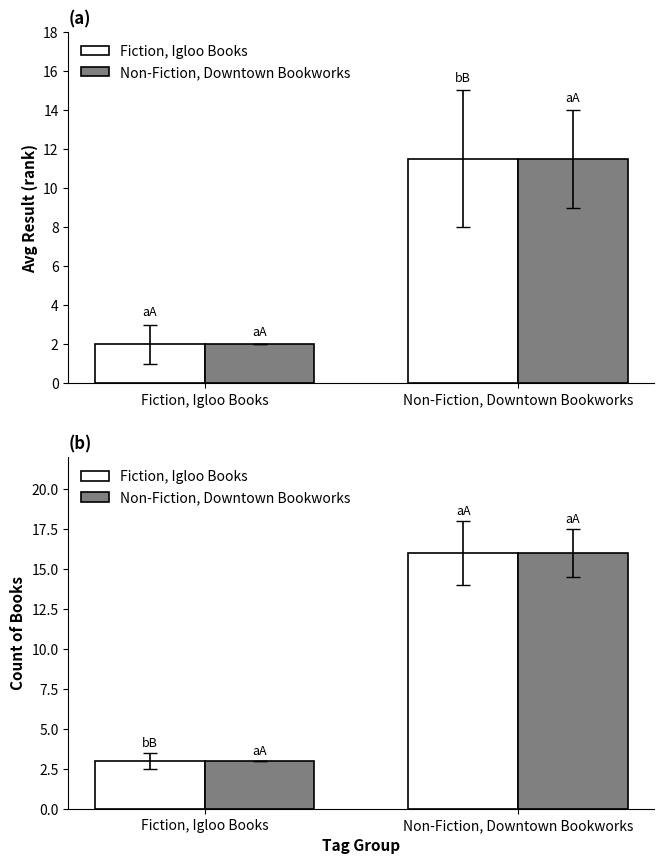

What is the label of the 2nd bar from the right?

Fiction, Igloo Books